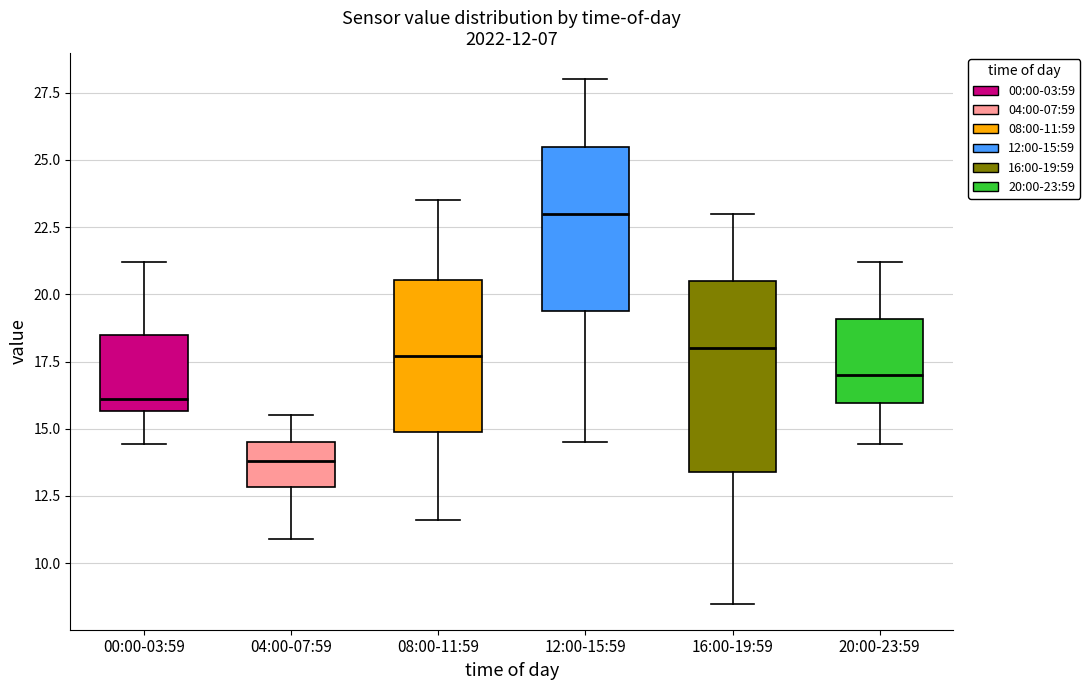

Which box's median line is the highest?

12:00-15:59